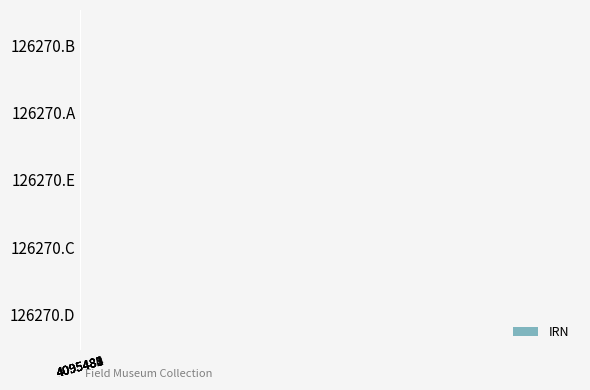

What is the smallest value displayed?

4095480